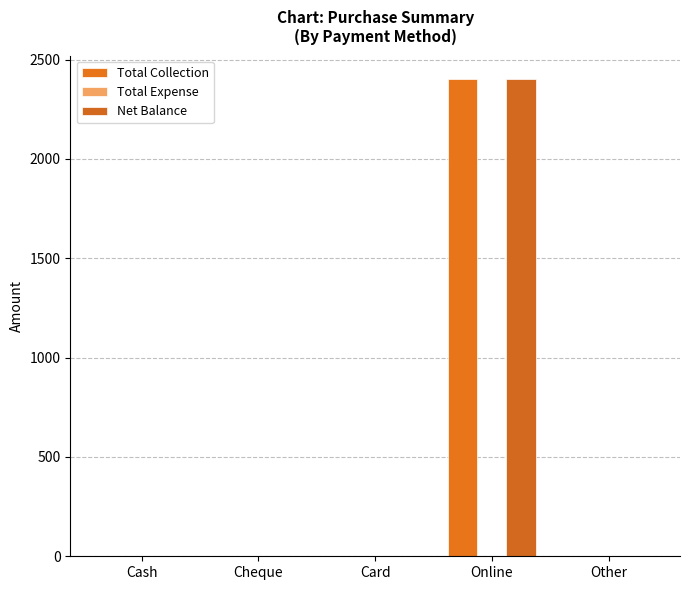

Which category has the highest value across all series?

Online